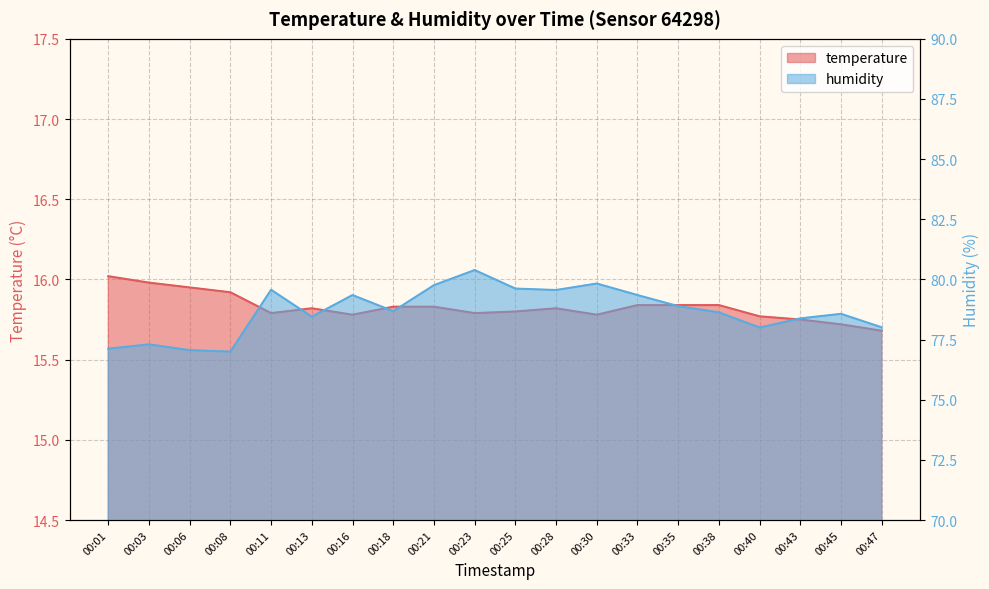

Between 00:23 and 00:47, which series saw the biggest shift?

humidity